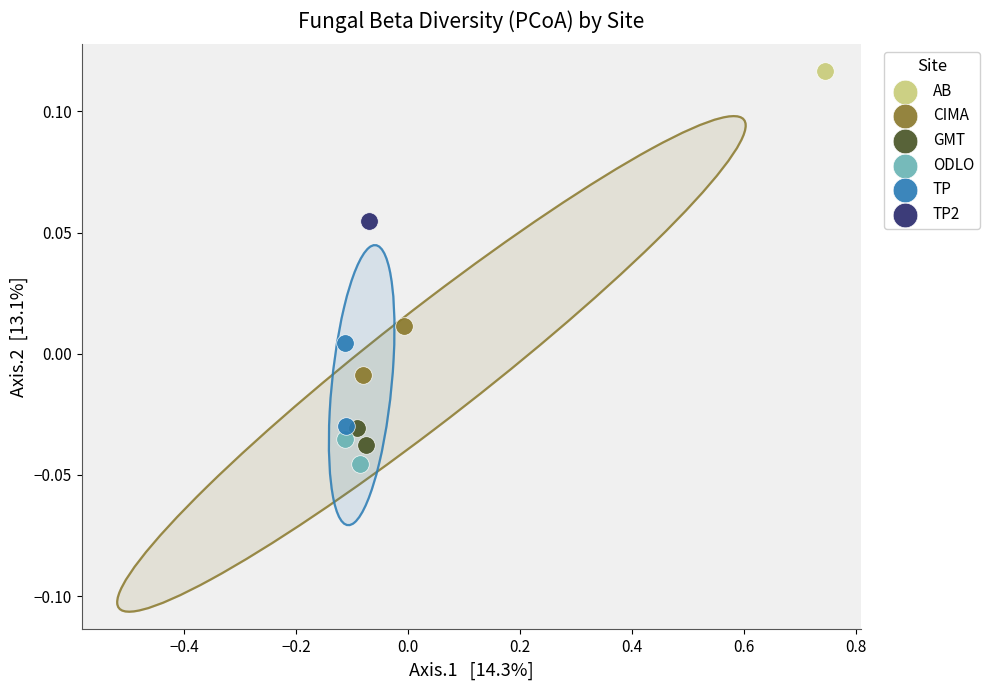

What are all the series names shown in the legend?

AB, CIMA, GMT, ODLO, TP, TP2